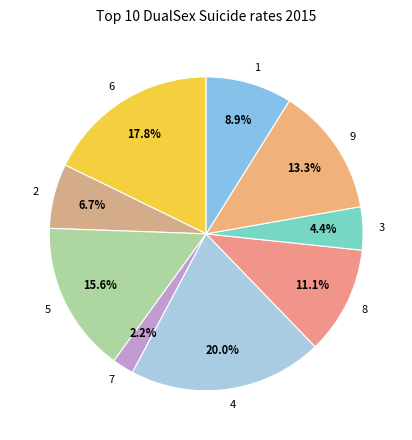

True or false: 7 accounts for 2% of the total.

True